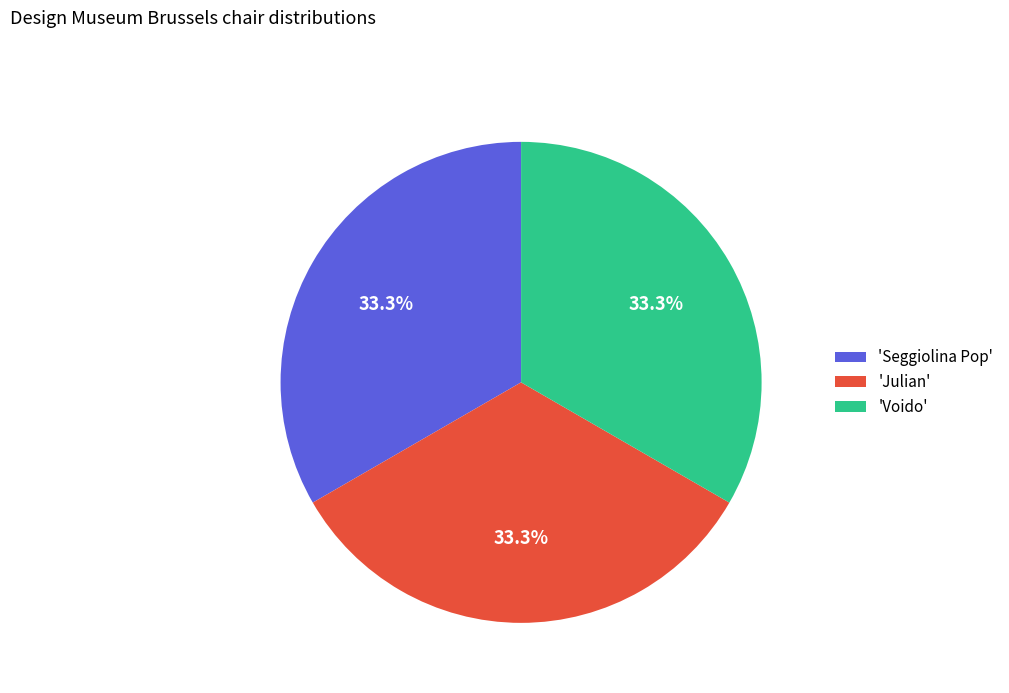

Approximately how many times larger is the value at 'Julian' compared to 'Seggiolina Pop'?

1.0